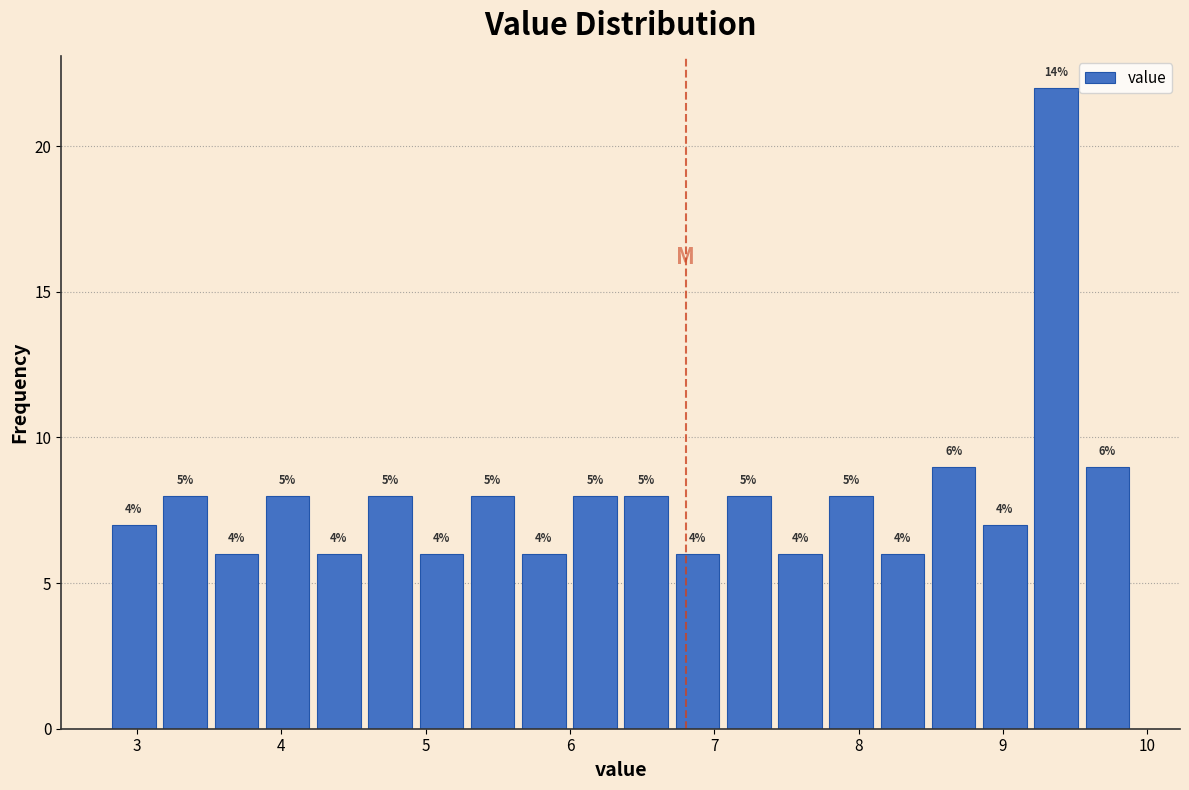

Around what value on the x-axis is the tallest bar? Give the approximate position of its centre, as read against the axis.

9.4